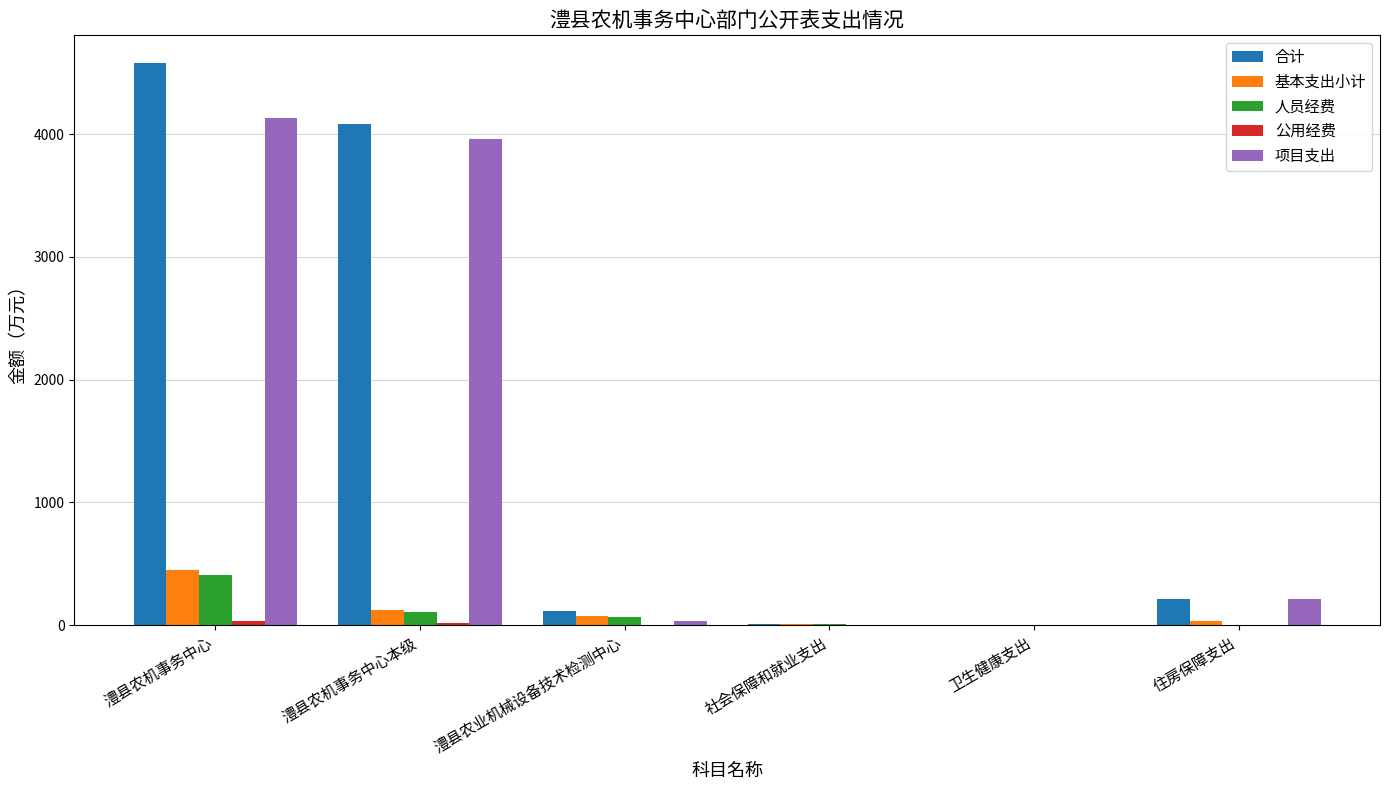

What is the maximum value shown in the chart?

4575.6